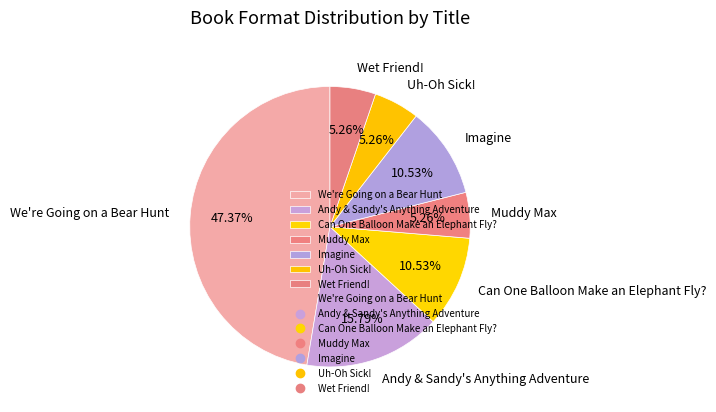

Which slice is the largest?

We're Going on a Bear Hunt